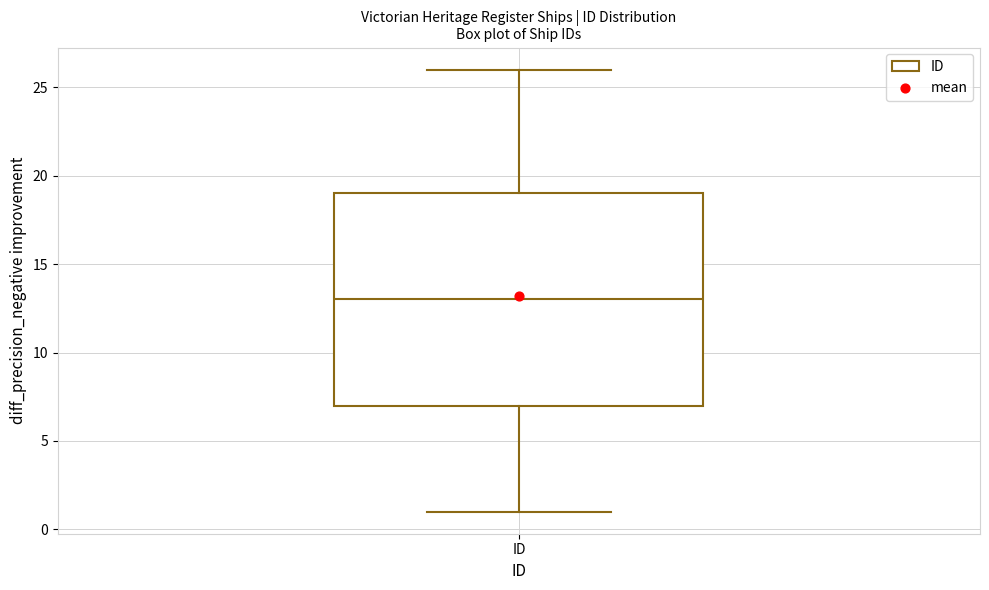

Read this box plot against the y-axis: the position of the median line, the range covered by the box, and the ends of both whiskers. The values are not printed on the chart, so give them approximately, as read against the axis.

median 13, box 7 to 19, whiskers 1 to 26